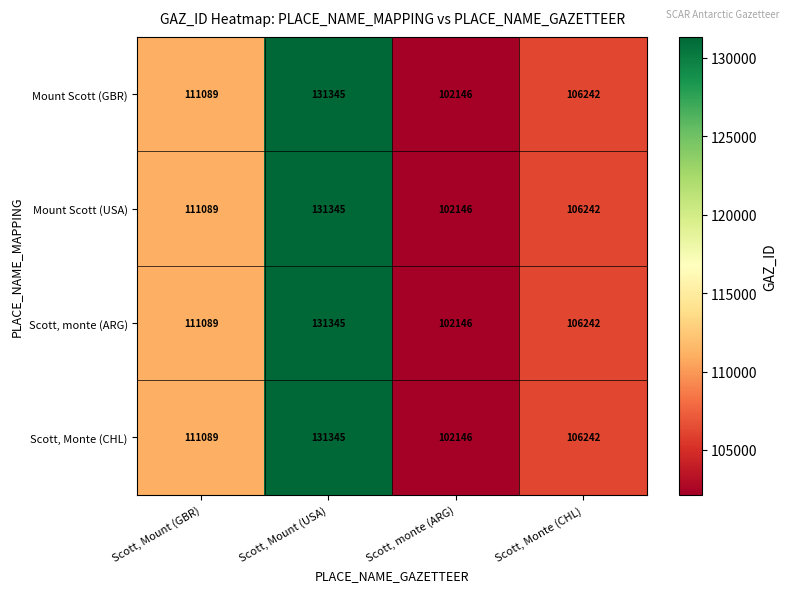

Where is Mount Scott (USA) nearest to the value 116745?

Scott, Mount (GBR)